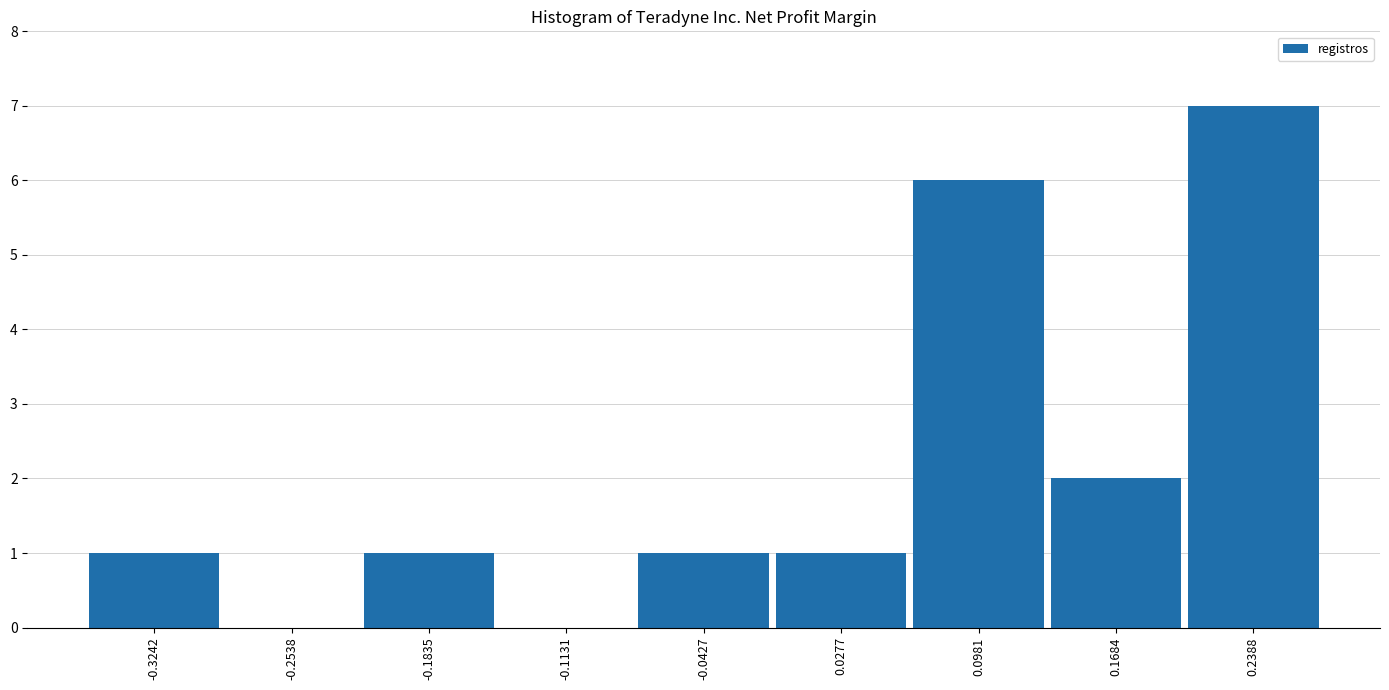

Reading left to right, list every bar in this chart as the range it spans on the x-axis followed by its height. Neither the bar edges nor the heights are printed on the chart, so give them approximately, as read against the axes.

-0.36 to -0.29: 1
-0.29 to -0.22: 0
-0.22 to -0.15: 1
-0.15 to -0.08: 0
-0.08 to -0.01: 1
-0.01 to 0.06: 1
0.06 to 0.13: 6
0.13 to 0.20: 2
0.20 to 0.27: 7